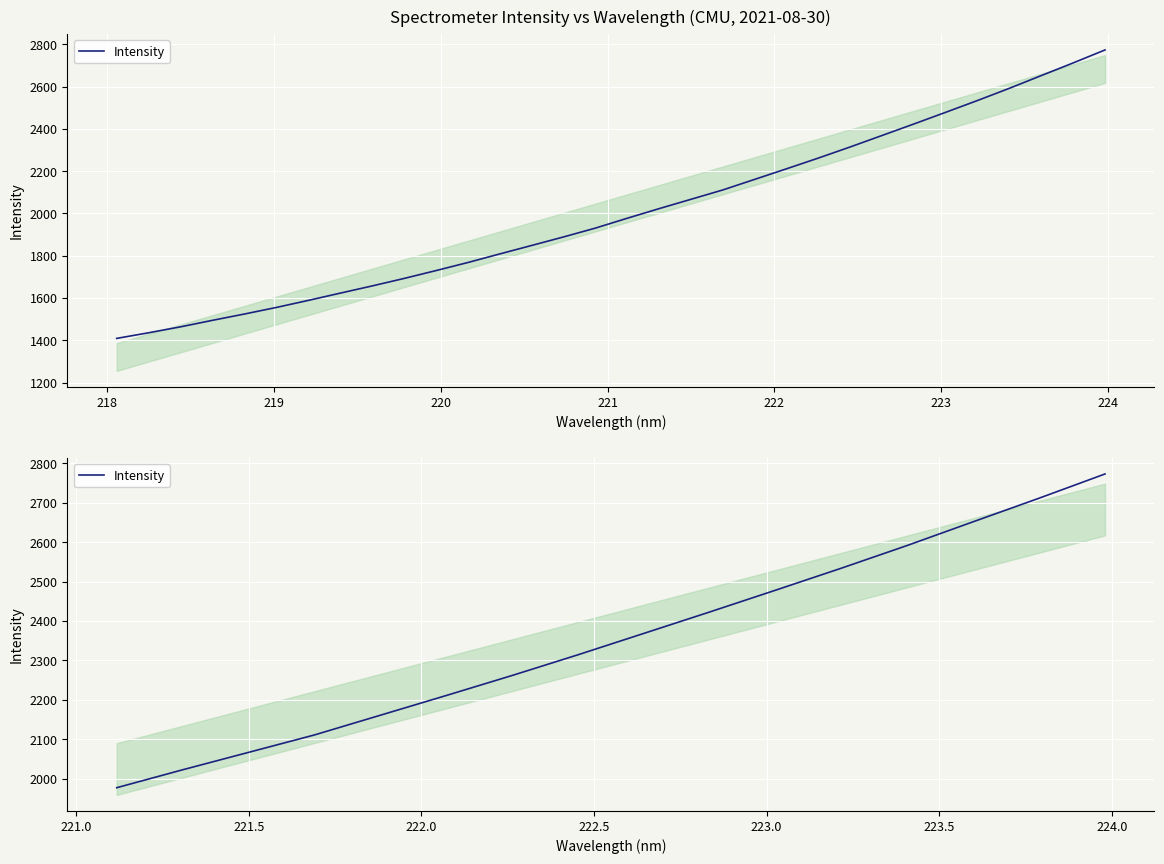

What is the value of the 9th point from the left?

2368.5